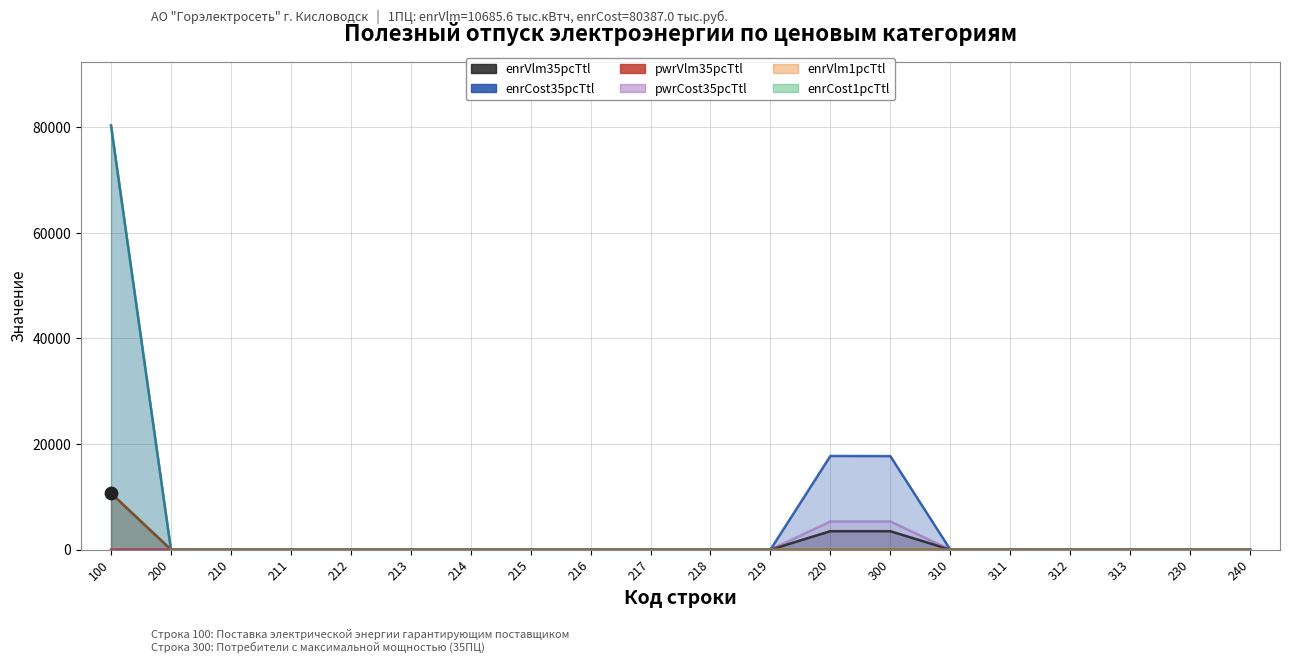

Which series reaches the minimum Y coordinate?

enrVlm35pcTtl